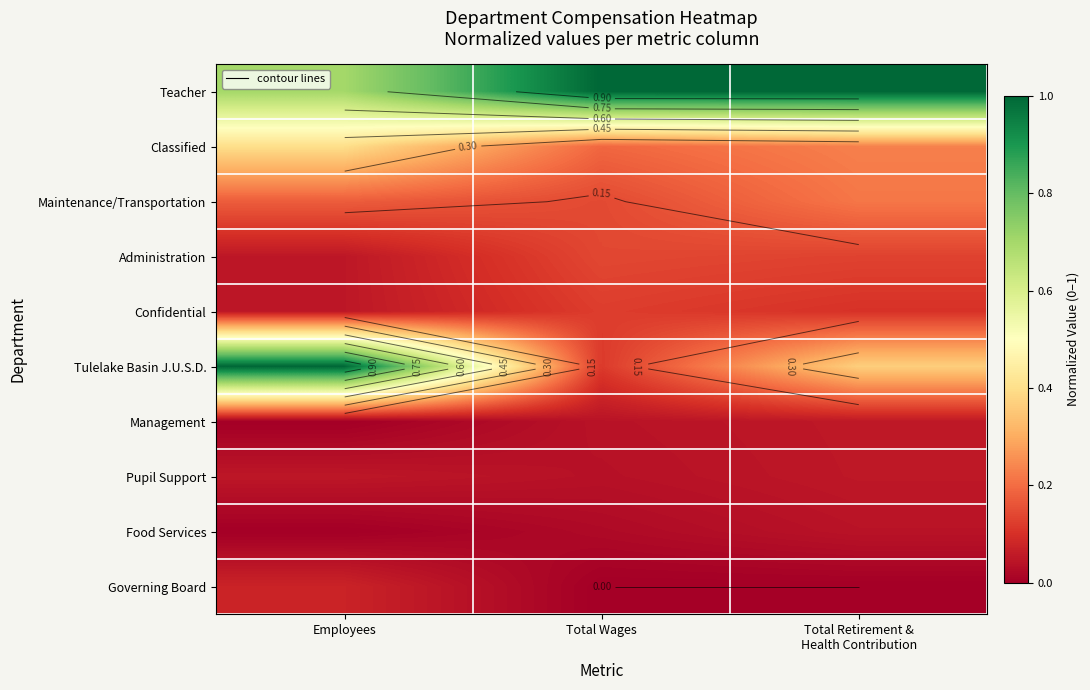

List the series in order of their peak value, highest first.

Teacher, Tulelake Basin J.U.S.D., Classified, Maintenance/Transportation, Administration, Confidential, Governing Board, Management, Pupil Support, Food Services